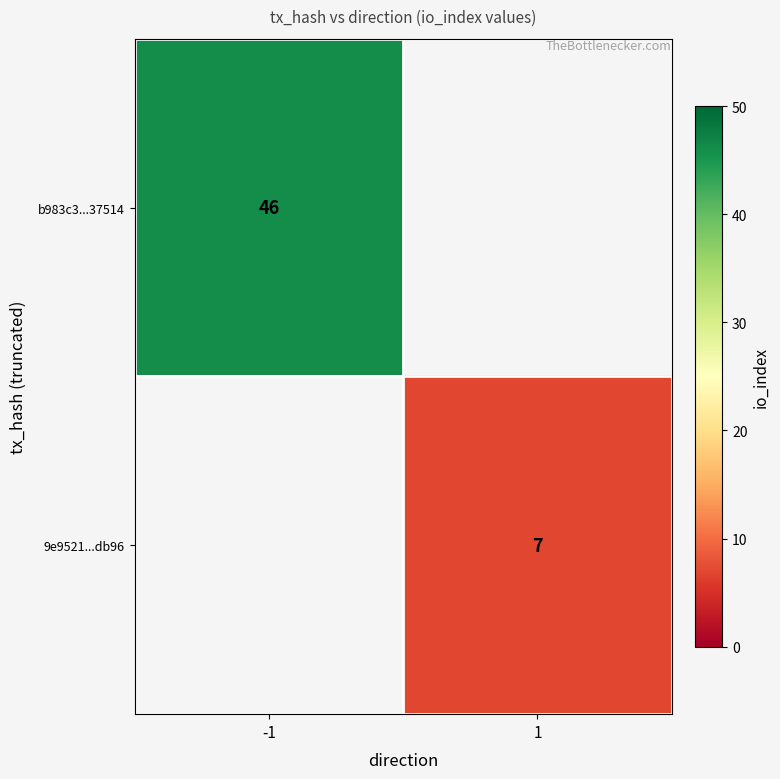

True or false: b983c3...37514 has a value of 46 at -1.

True